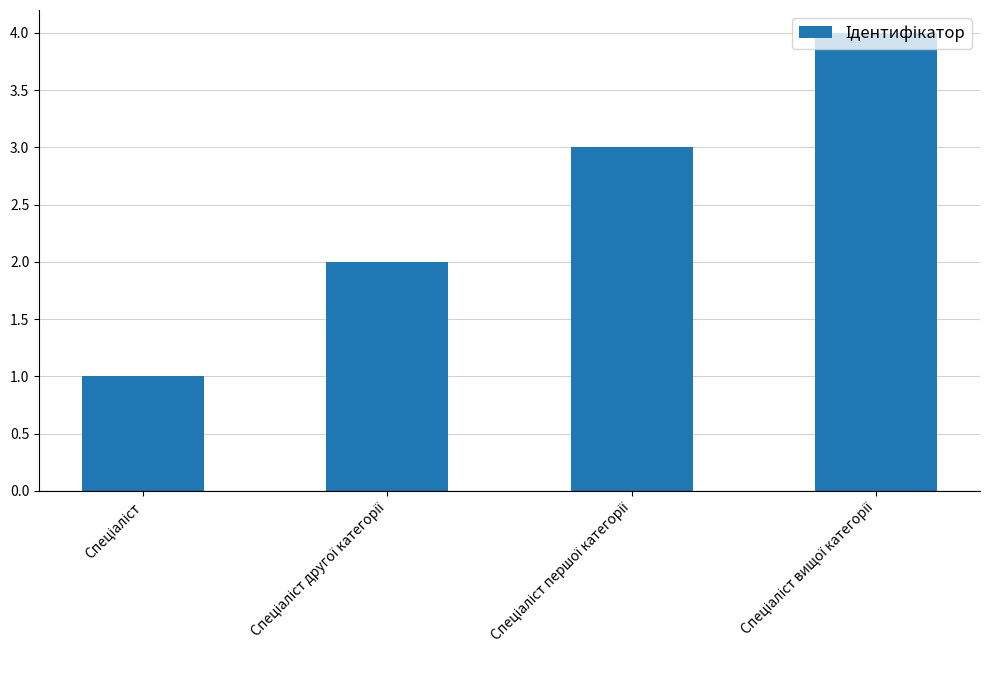

What is the sum of all values?

10